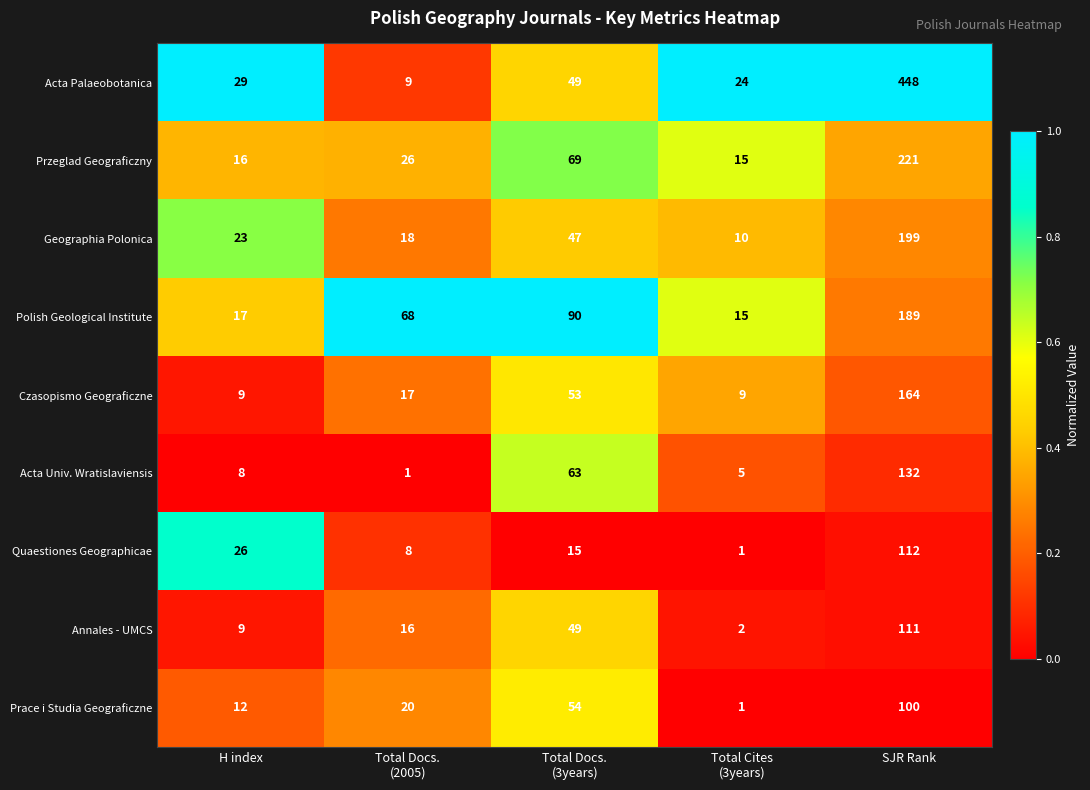

Which category has the highest value across all series?

SJR Rank